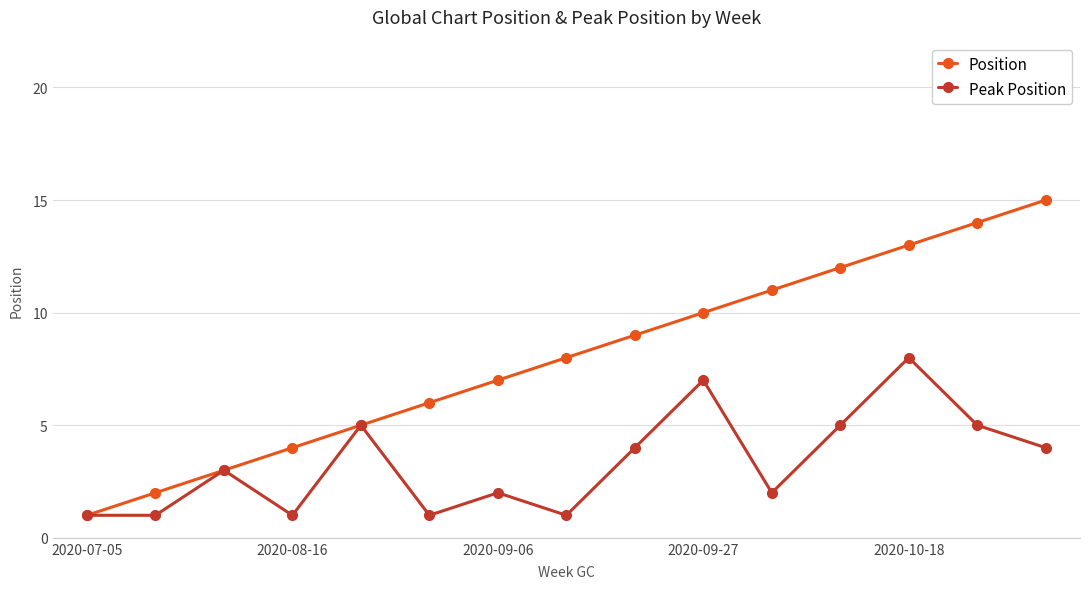

What is the highest value of the Position series?

15